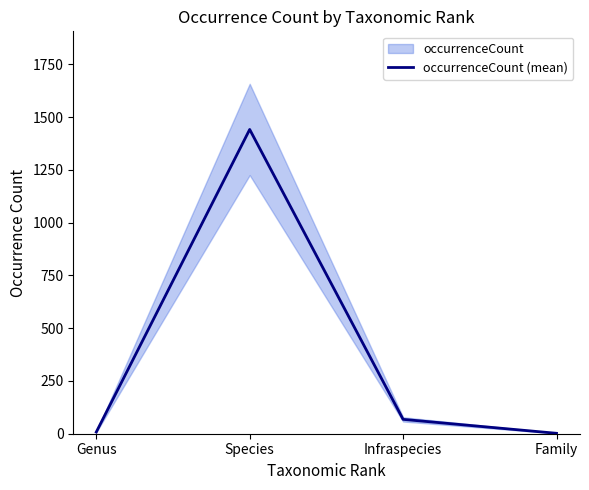

What is the approximate value at Species, to the nearest 50?

1450